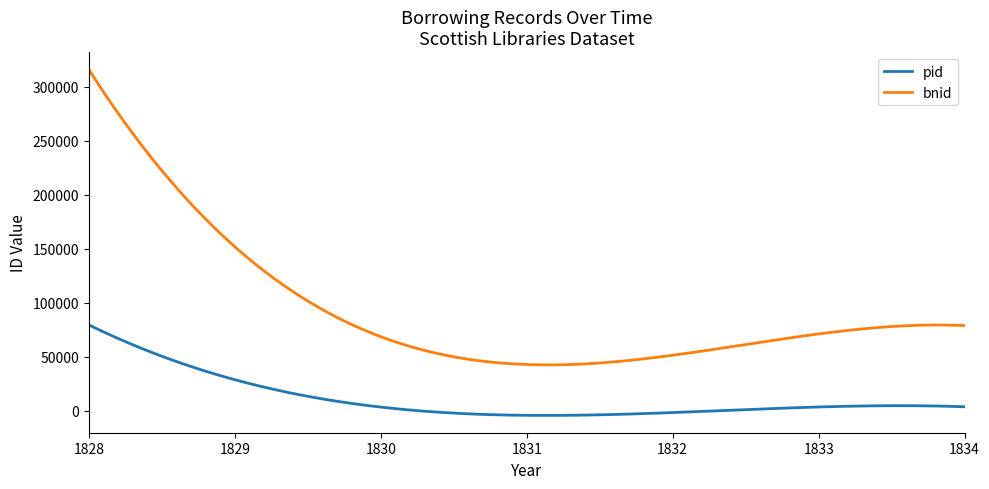

What is the greatest value displayed?

316231.0